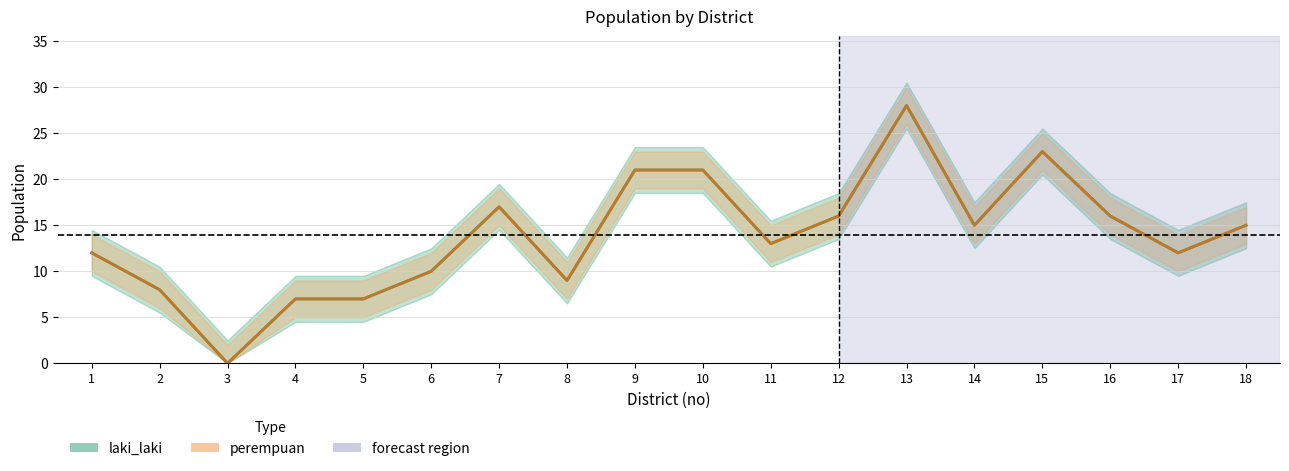

What is the difference between the maximum and second lowest values in the laki_laki series?

21